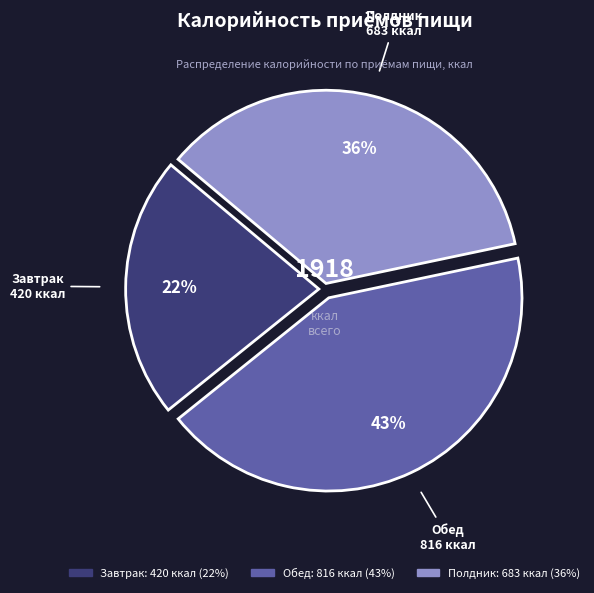

Does Завтрак account for over 50% of the chart?

No